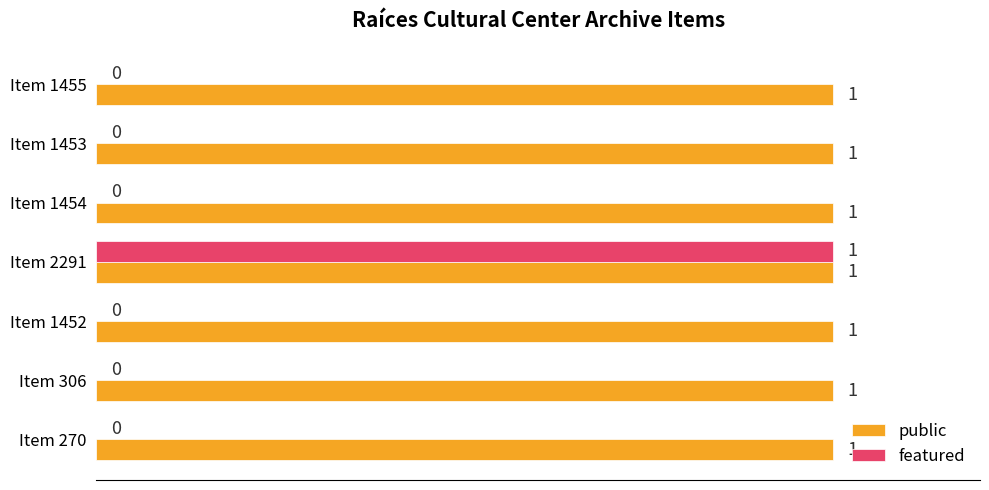

How many values in featured are above zero?

1